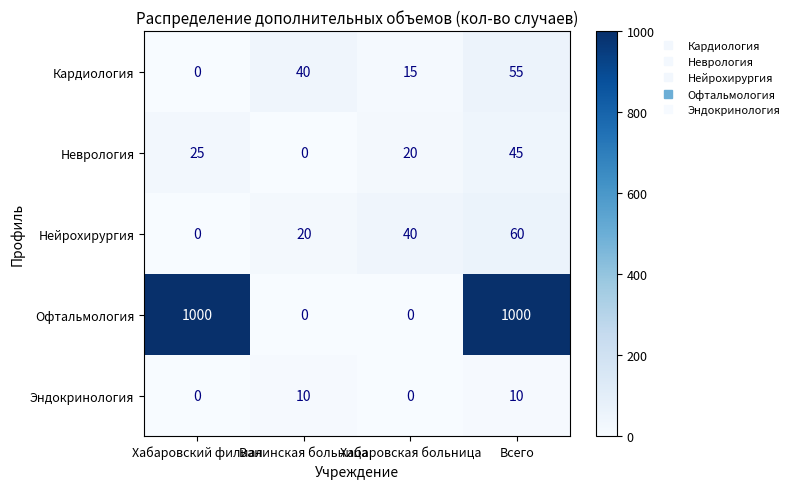

What is the approximate value of Кардиология at Хабаровская больница, to the nearest 10?

20